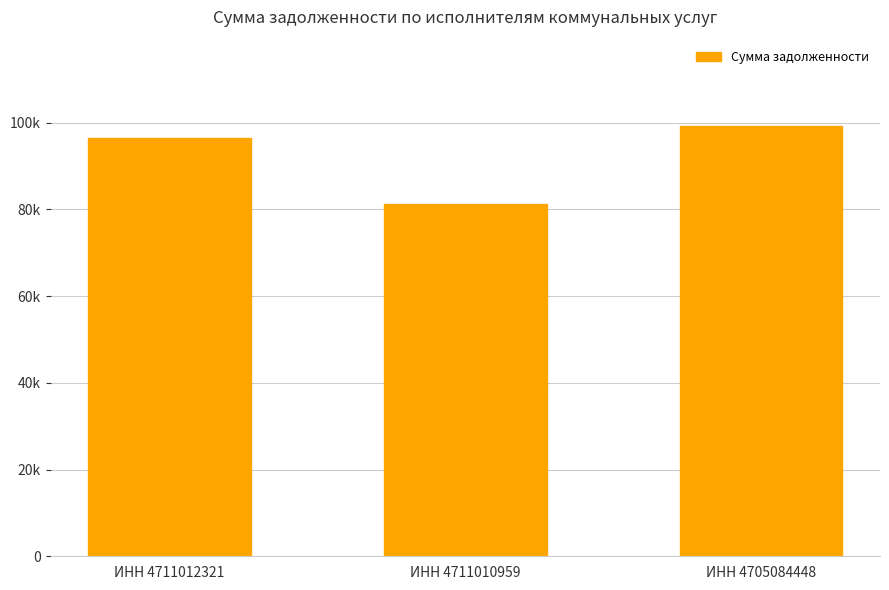

What is the maximum value shown in the chart?

99280.3